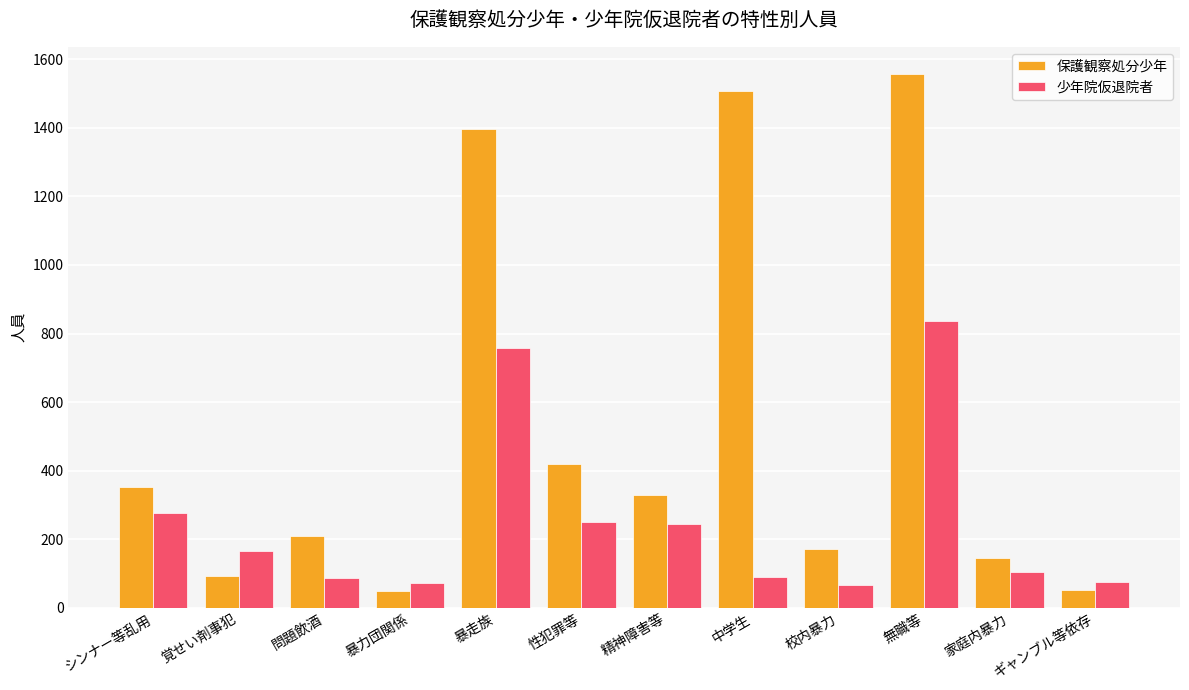

What position from the left is シンナー等乱用?

1